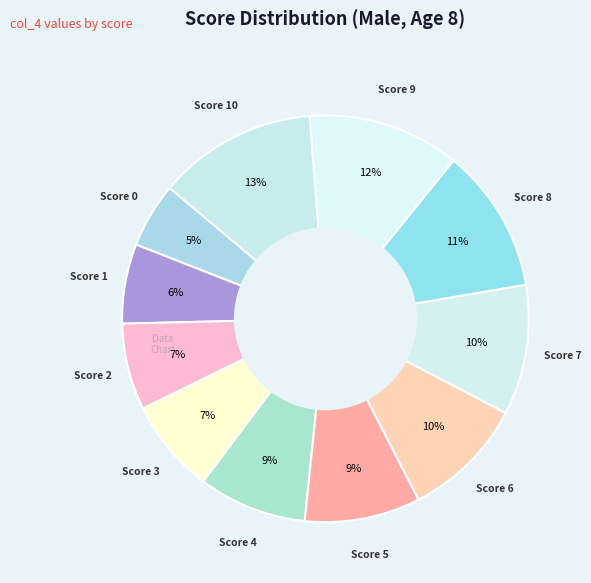

How many slices are in this pie chart?

11